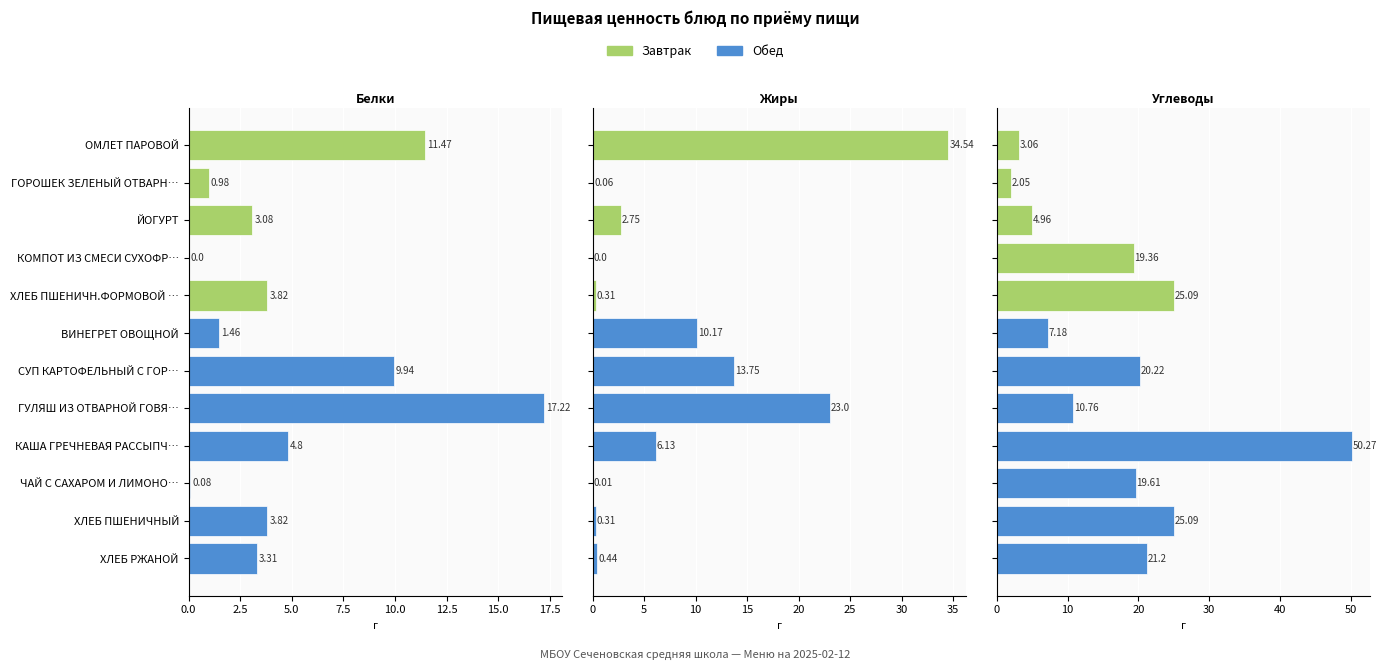

How many categories are shown in the chart?

12